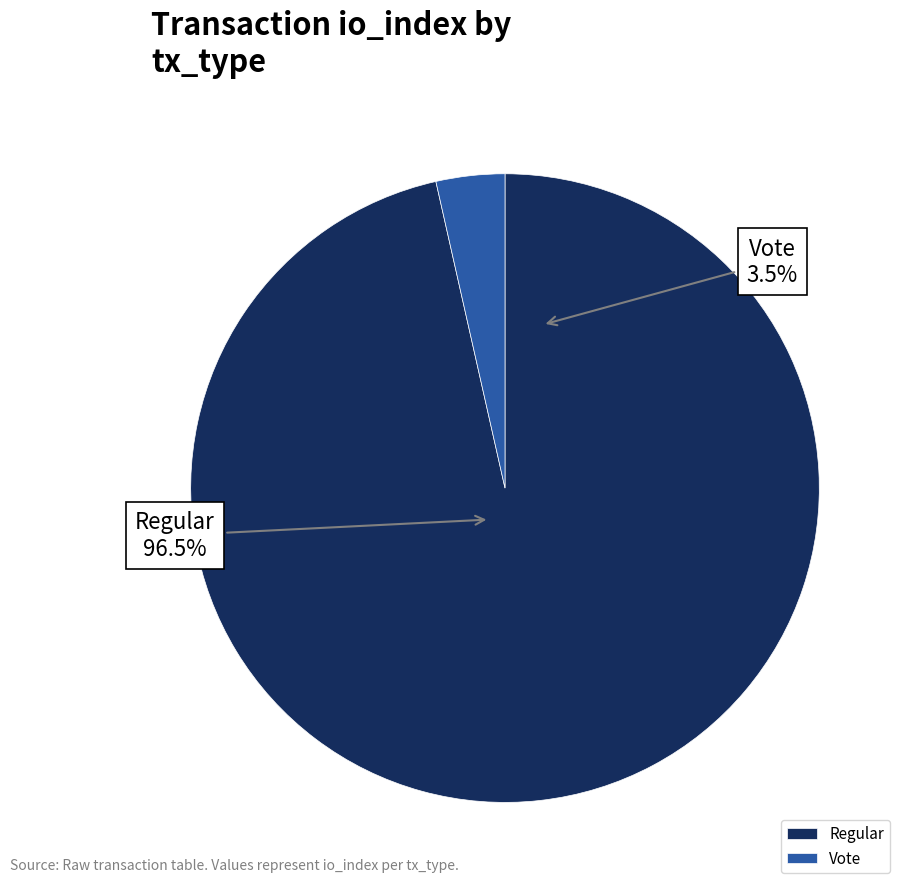

Approximately how many times larger is the value at Regular compared to Vote?

27.3